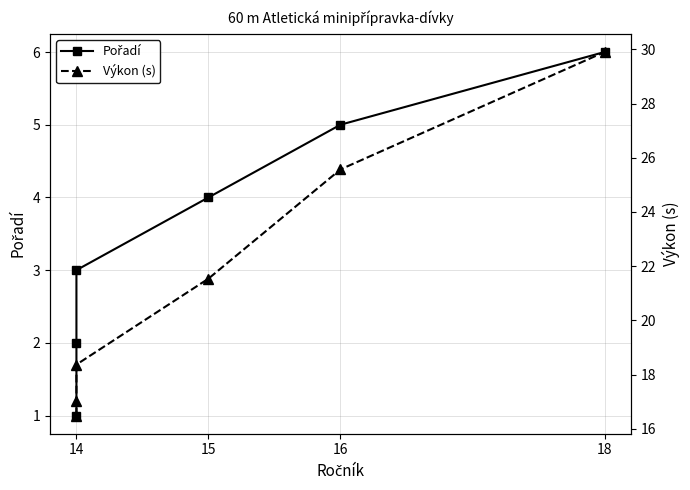

Reading right to left, what are all the values shown in this chart?

Pořadí: 6.0	5.0	4.0	3.0	2.0	1.0
Výkon (s): 29.9	25.6	21.5	18.4	17.0	16.5